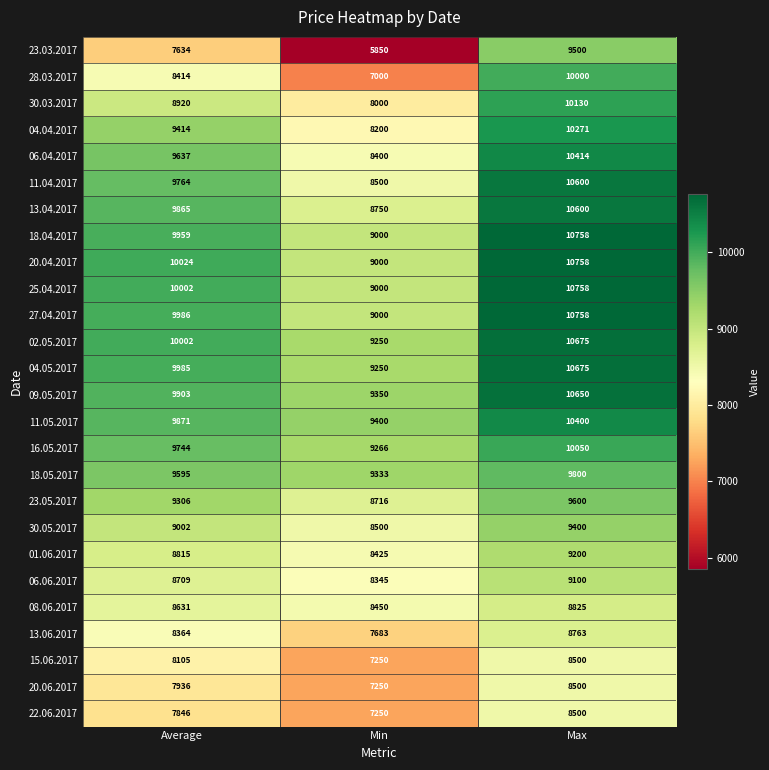

Is the value of 04.04.2017 at Min greater than the value of 27.04.2017 at Average?

No